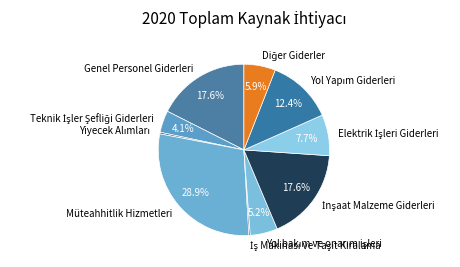

Which category has the biggest portion of the pie?

Müteahhitlik Hizmetleri